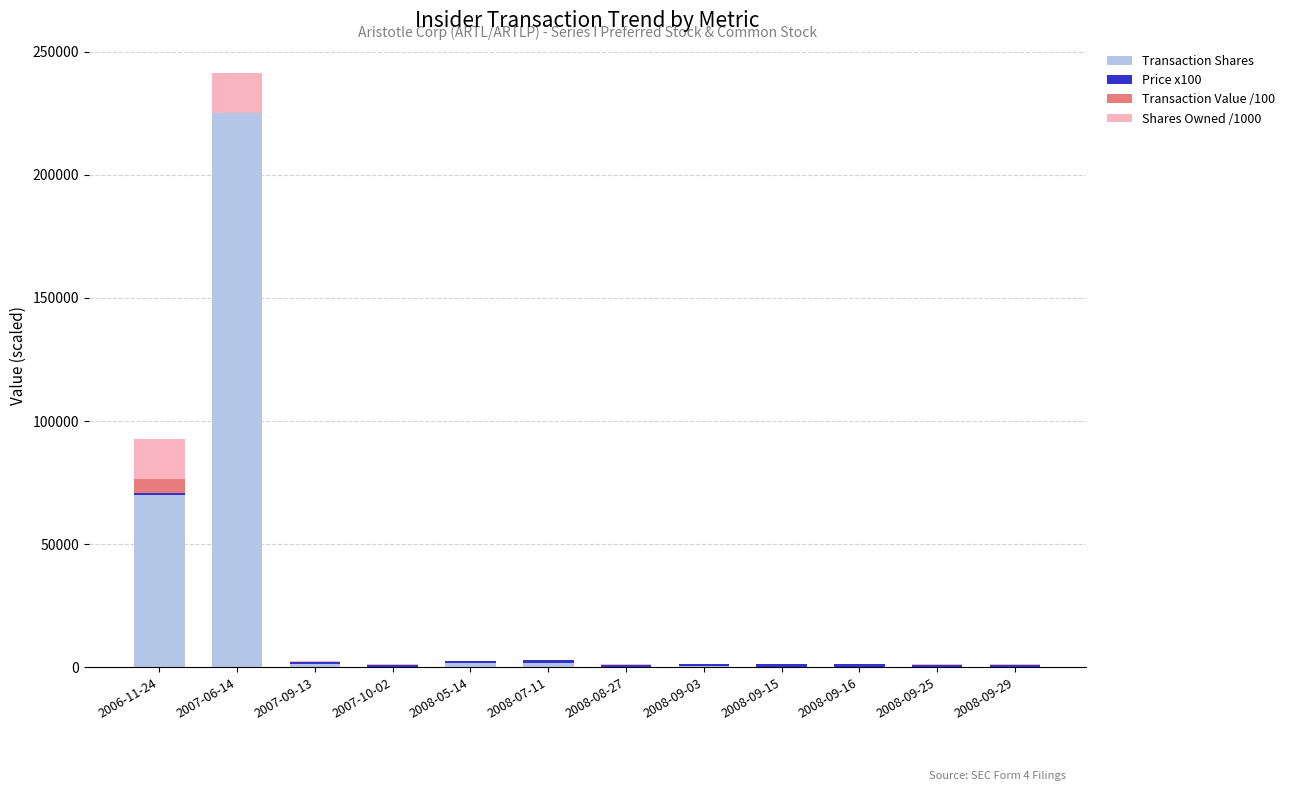

What is the difference between the Transaction Shares values at 2008-07-11 and 2008-09-15?

1623